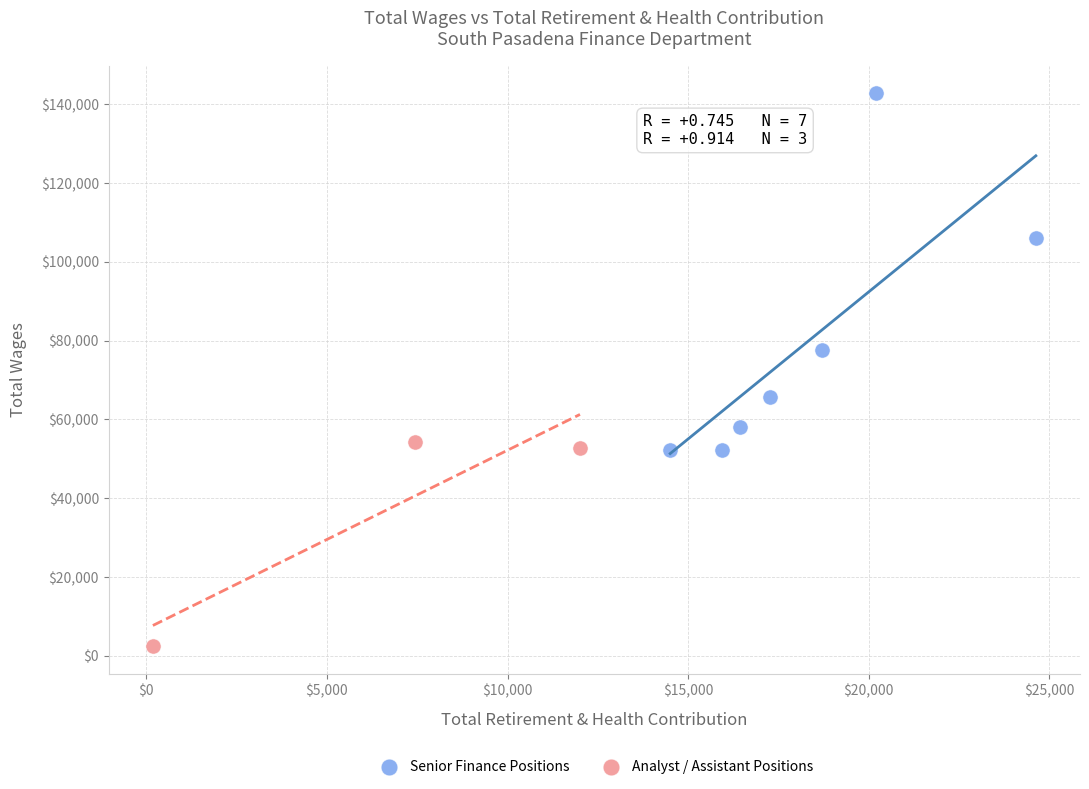

Which series contains the highest Y value?

Senior Finance Positions